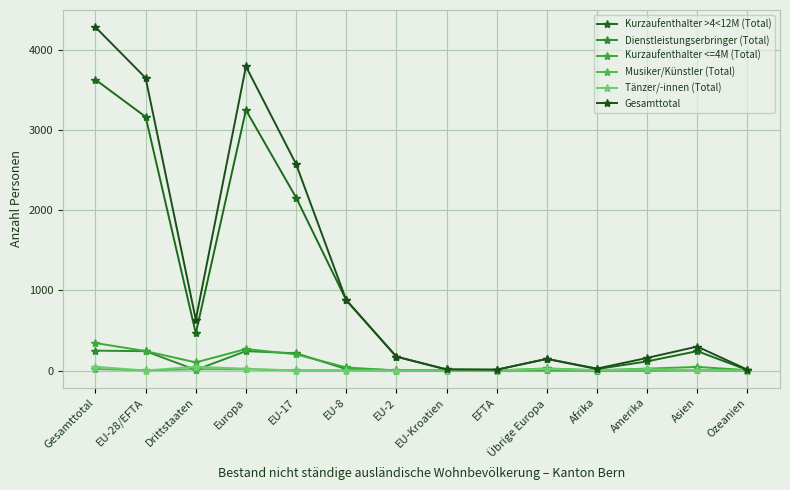

What are all the series names shown in the legend?

Kurzaufenthalter >4<12M (Total), Dienstleistungserbringer (Total), Kurzaufenthalter <=4M (Total), Musiker/Künstler (Total), Tänzer/-innen (Total), Gesamttotal